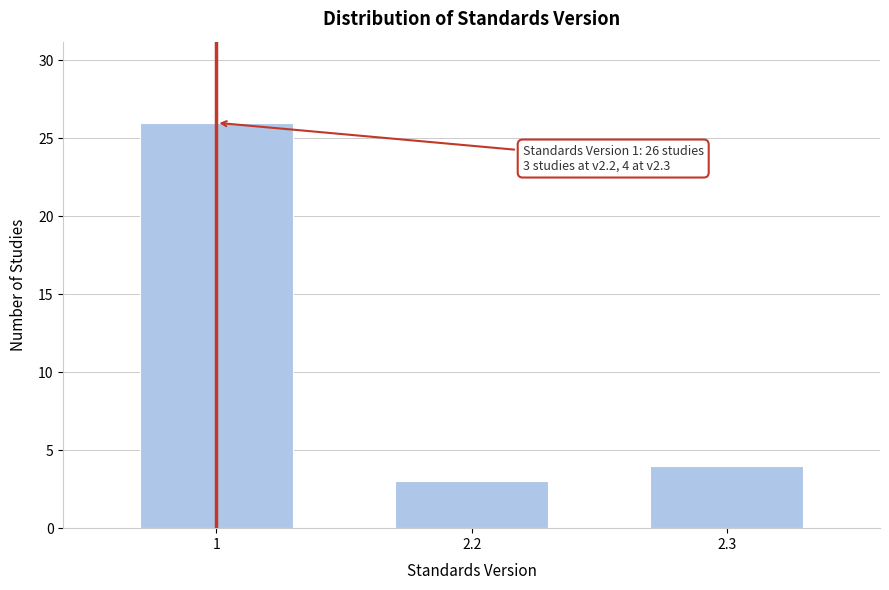

Reading left to right, transcribe all the data shown in this chart.

26	3	4